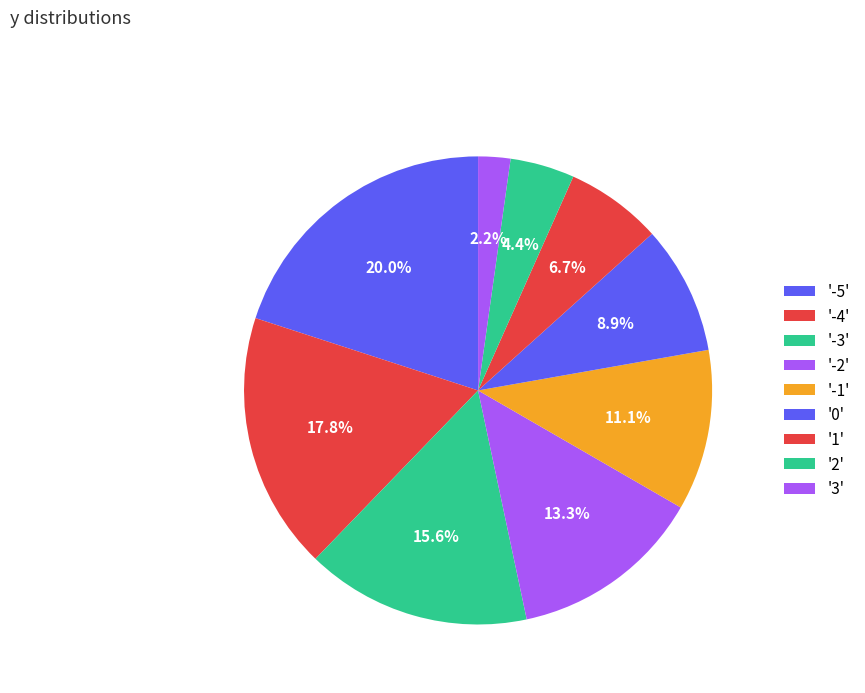

How many segments does this pie chart have?

9